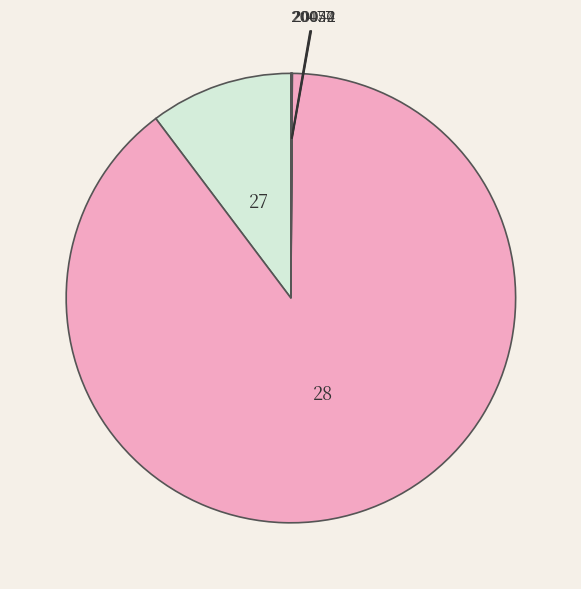

What is the majority slice?

28